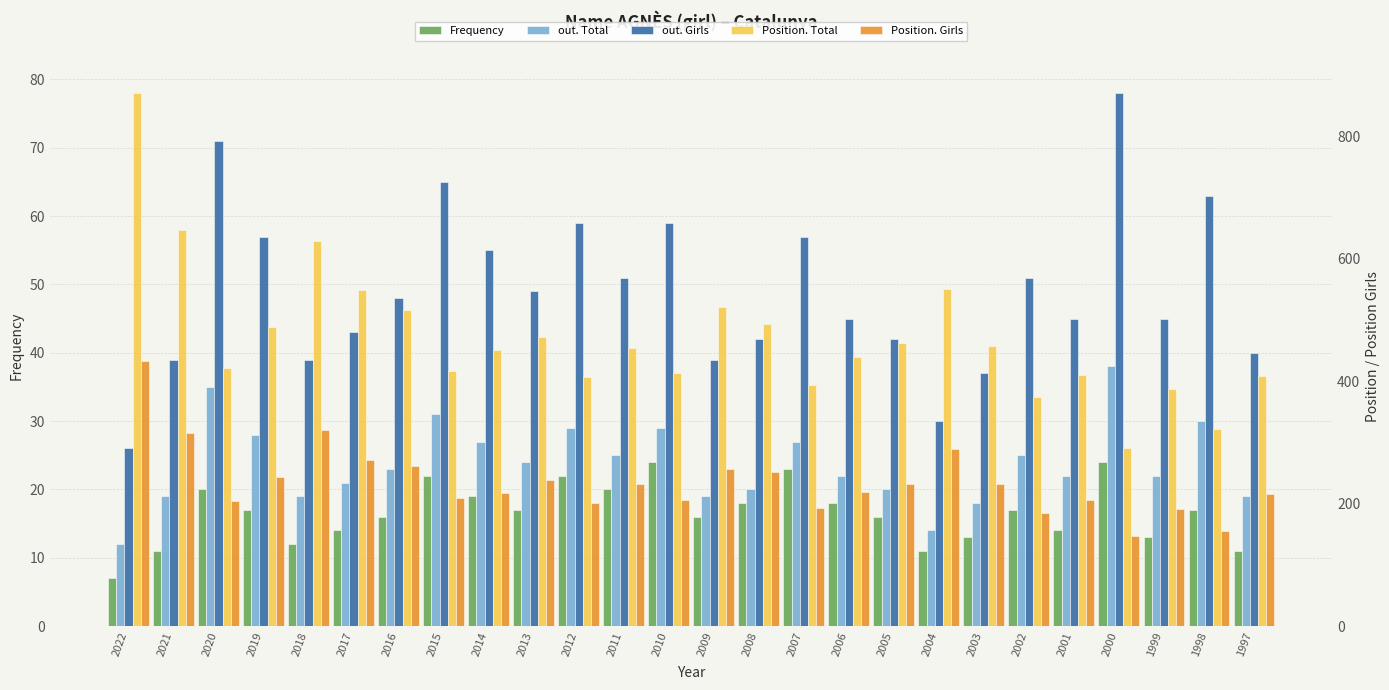

What is the difference between the highest and lowest values at 1997?

397